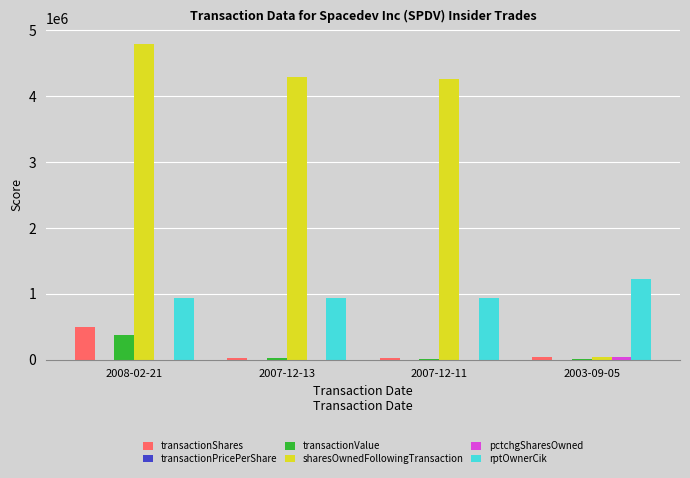

What is the sum of all rptOwnerCik values?

4052835.0